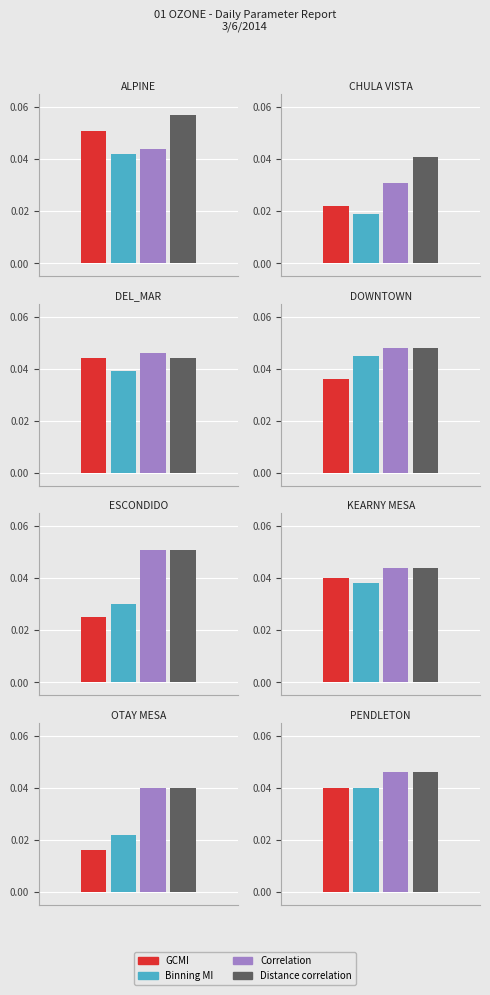

What is the label of the 8th bar from the left?

PENDLETON